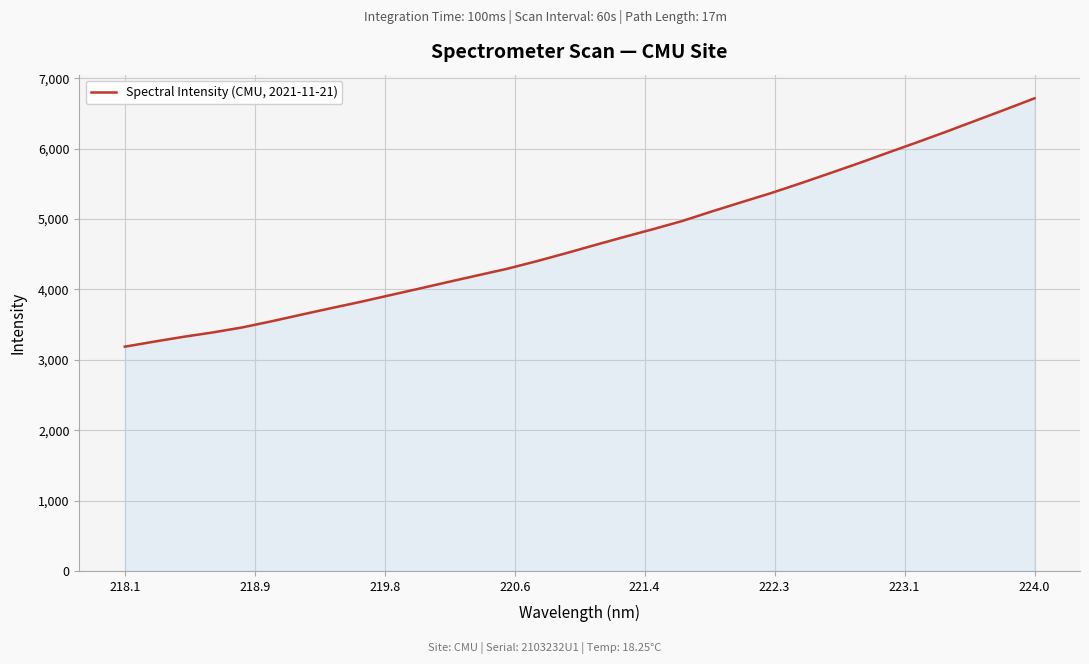

Reading left to right, extract all data points from this chart.

3185.9	3257.3	3326.2	3388.4	3459.5	3546.8	3639.7	3730.9	3820.1	3914.4	4008.2	4103.8	4197.7	4290.6	4397.2	4510.6	4628.1	4743.6	4855.9	4972.7	5107.6	5237.5	5365.8	5503.6	5646.9	5791.3	5941.8	6089.8	6241.6	6398.1	6554.5	6714.1